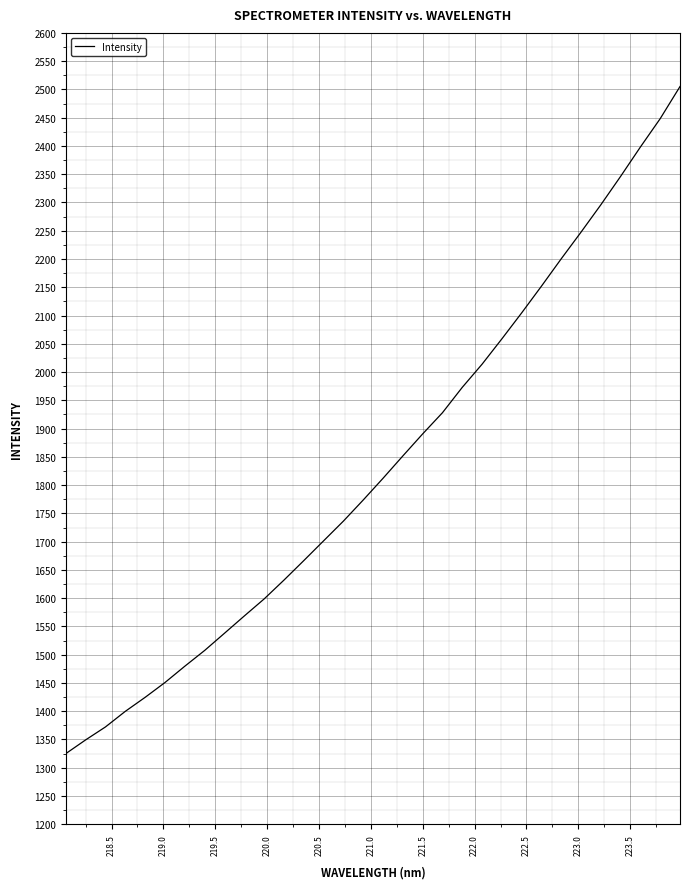

True or false: there are more than 1 points higher than both neighbors.

False